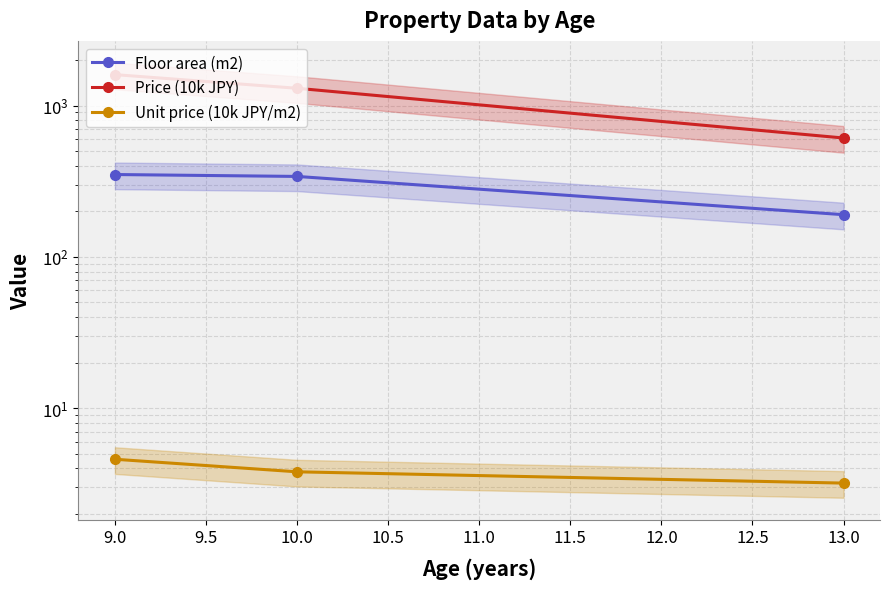

At how many categories does at least one series exceed 1345?

1